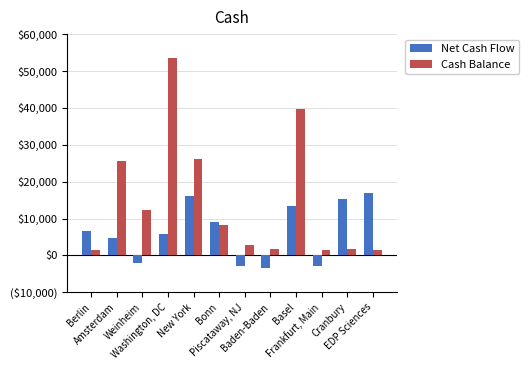

Which series has the widest spread of values?

Cash Balance